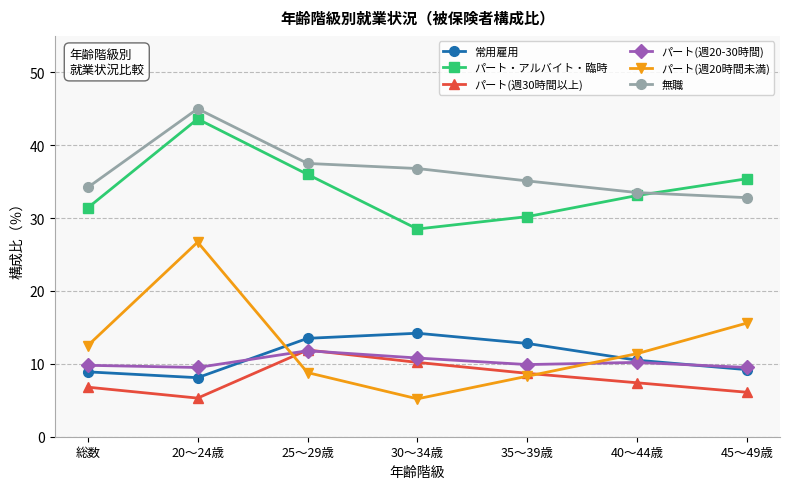

True or false: パート(週30時間以上) has a value of 5.3 at 20～24歳.

True